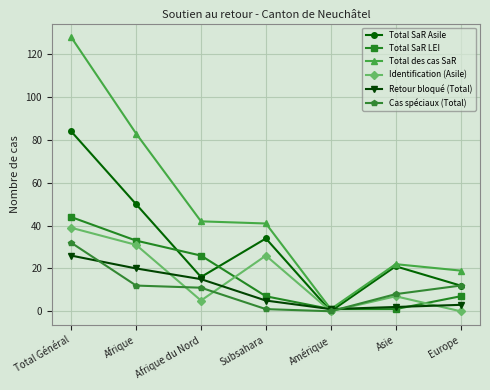

Which series has the largest range (max minus min)?

Total des cas SaR